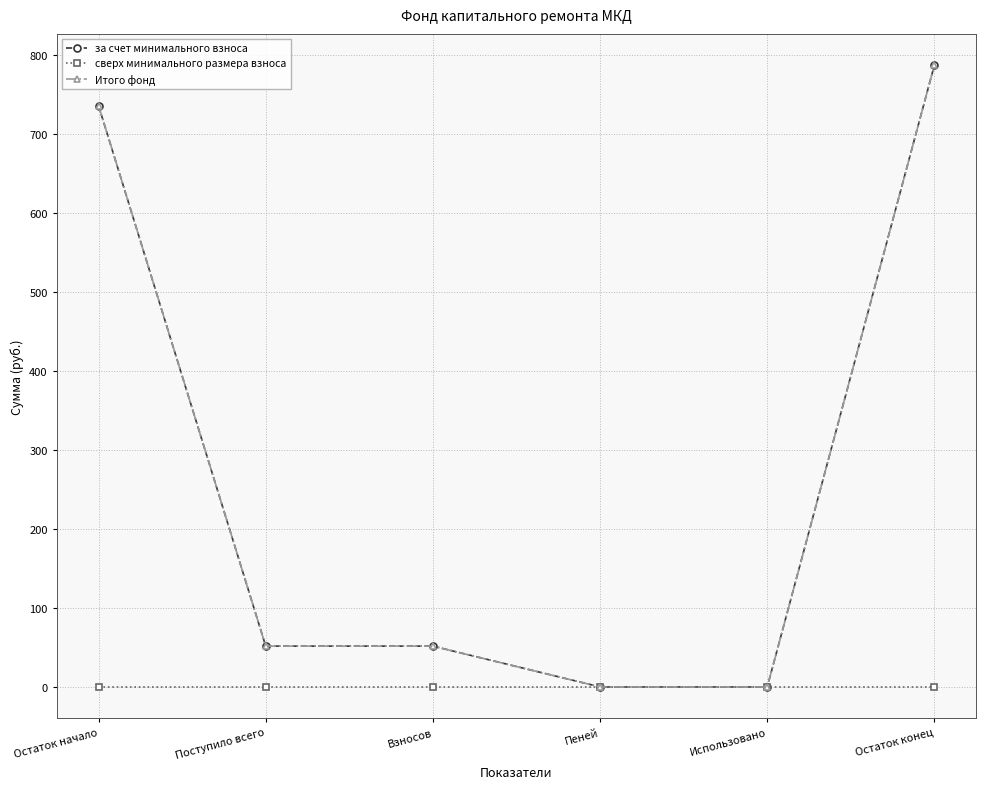

Is this an area chart (filled region under the line)?

No